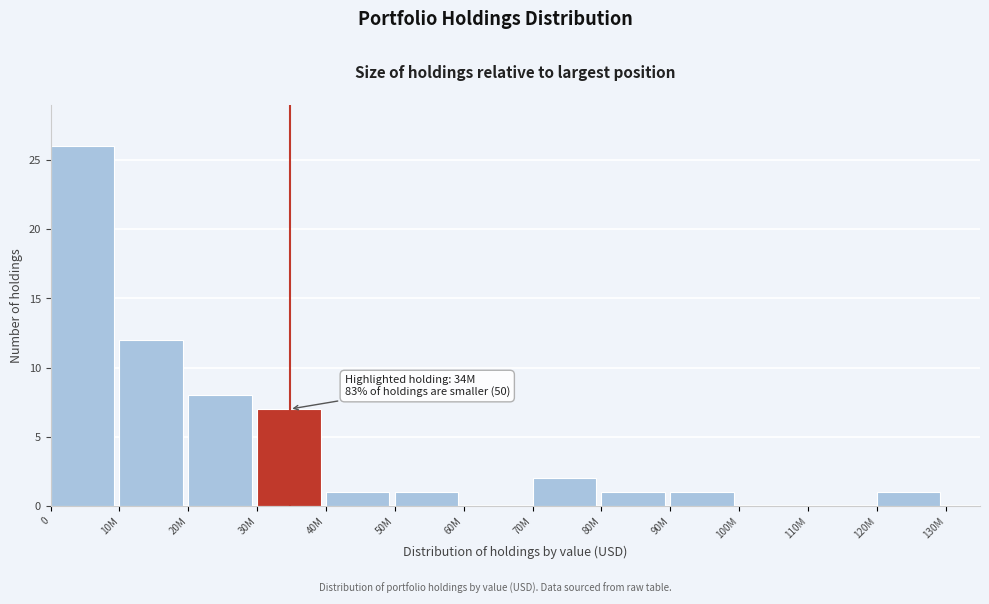

Reading left to right, what are all the values shown in this chart?

0=26	10M=12	20M=8	30M=7	40M=1	50M=1	60M=0	70M=2	80M=1	90M=1	100M=0	110M=0	120M=1